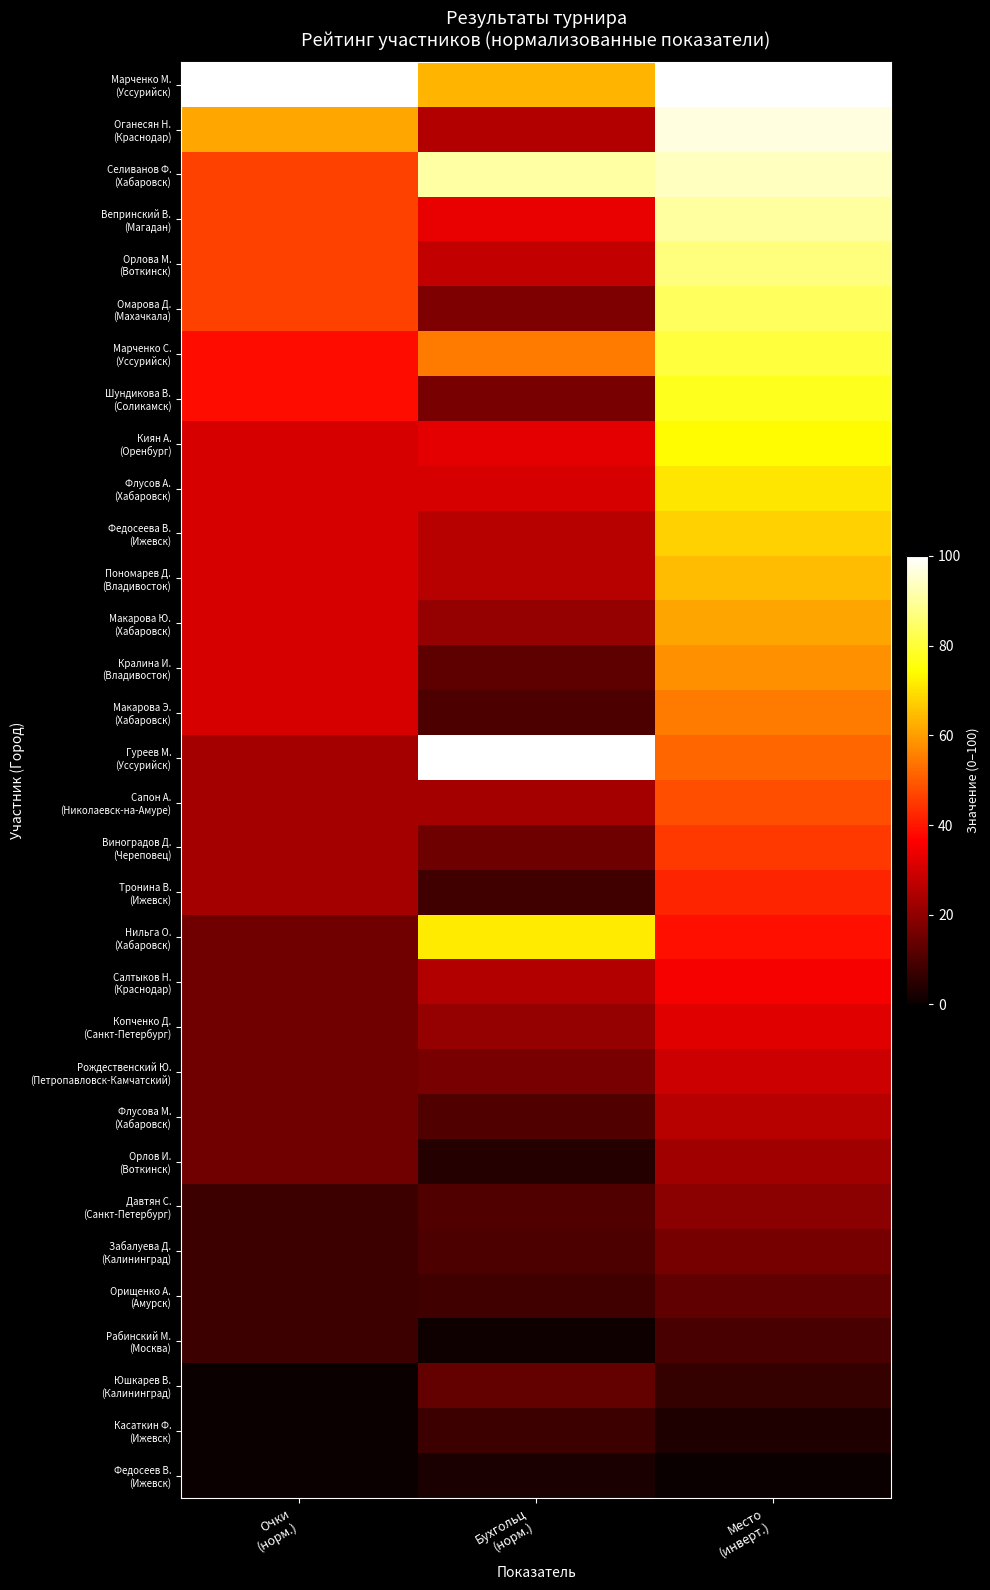

How many categories are shown in the chart?

3